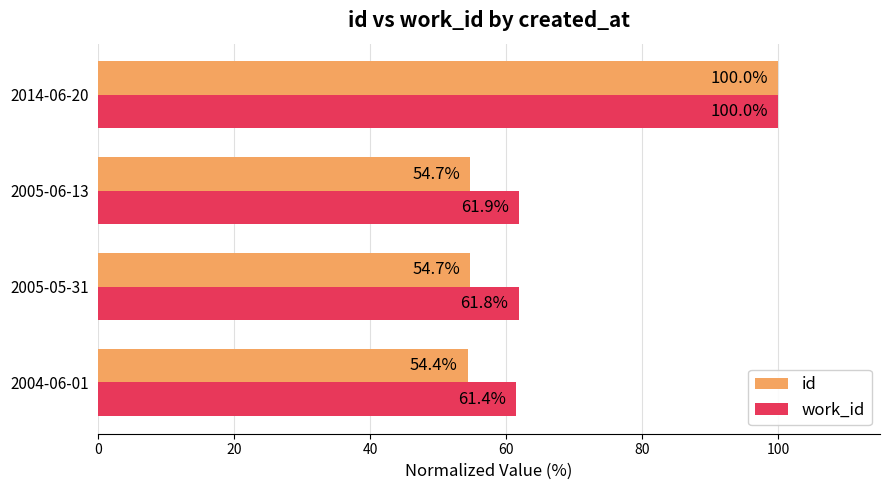

What is the average value of the work_id series?

71.3